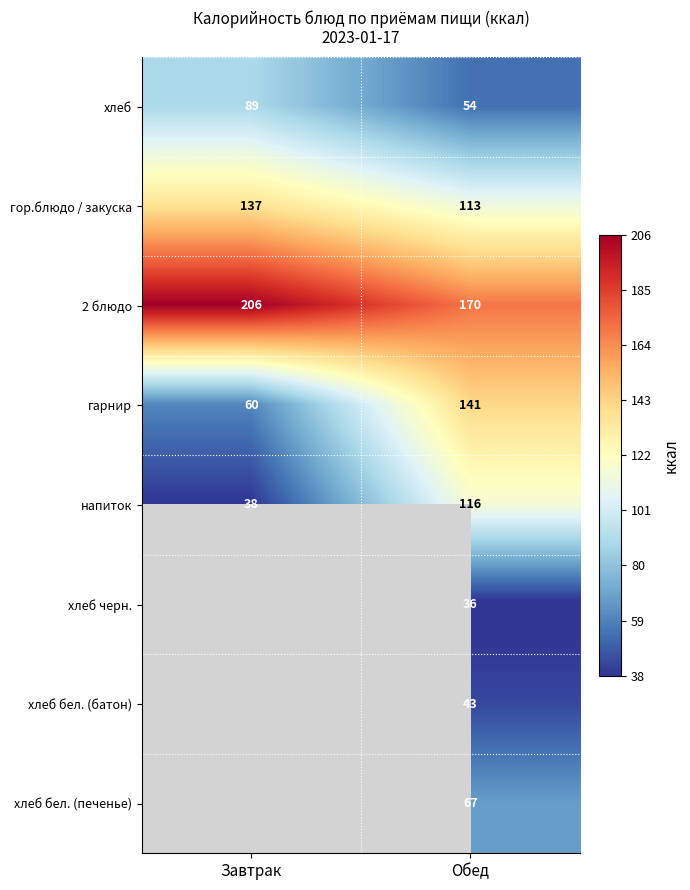

True or false: хлеб has a value of 15 at Обед.

False